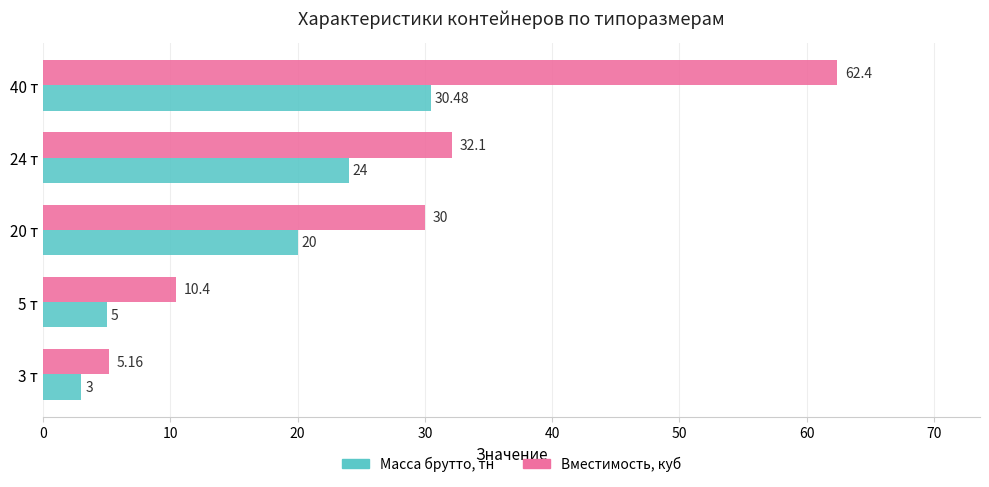

Which category has the highest value in the Масса брутто, тн series?

40 т